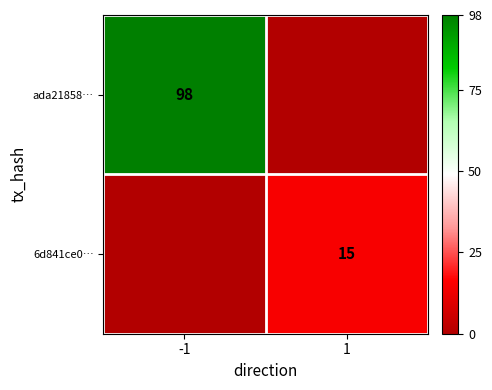

How many data points does each series have?

2